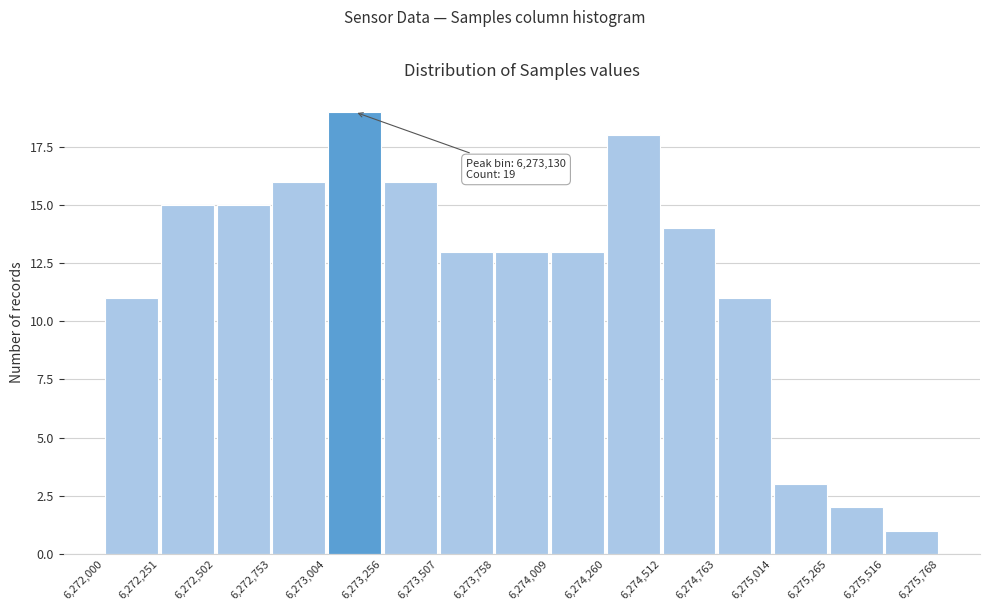

Over which range of the x-axis is the bar tallest?

6,273,004 to 6,273,256